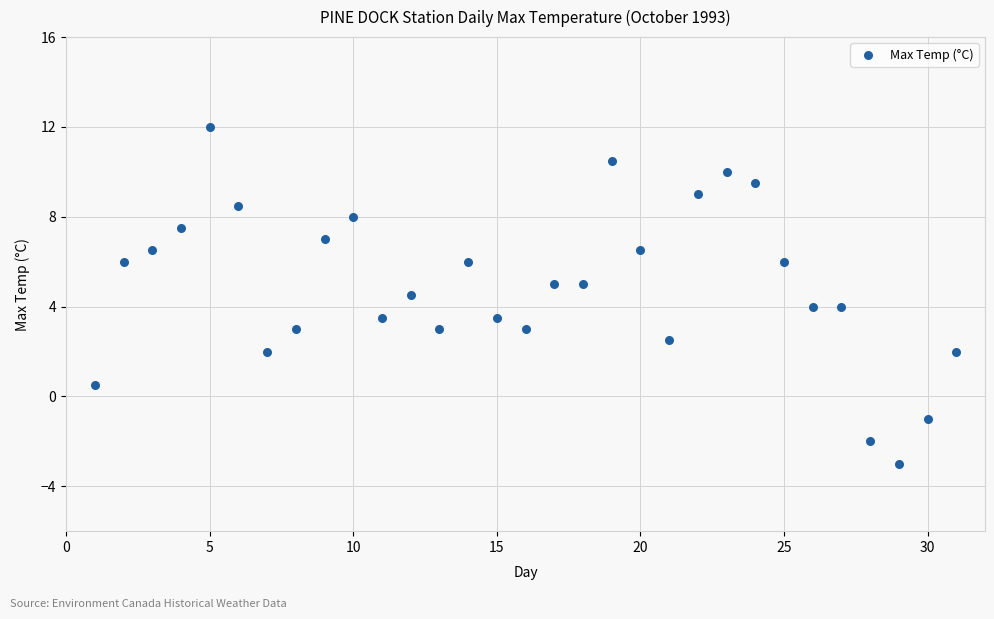

What is the range of Y values (max minus min)?

15.0